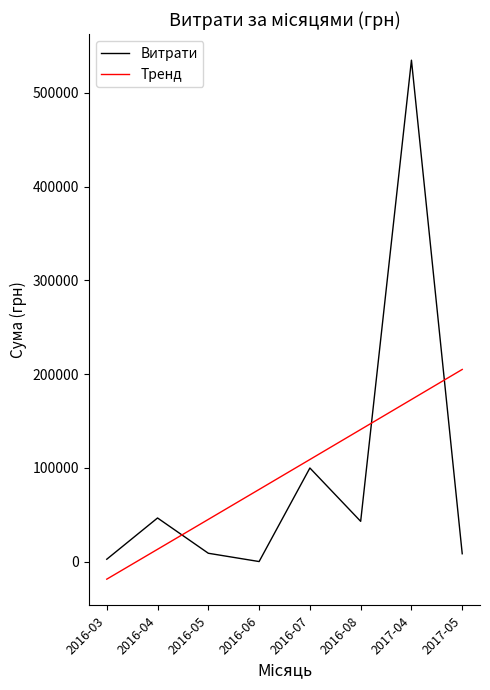

What is the difference between the Тренд values at 2017-05 and 2016-05?

159971.4